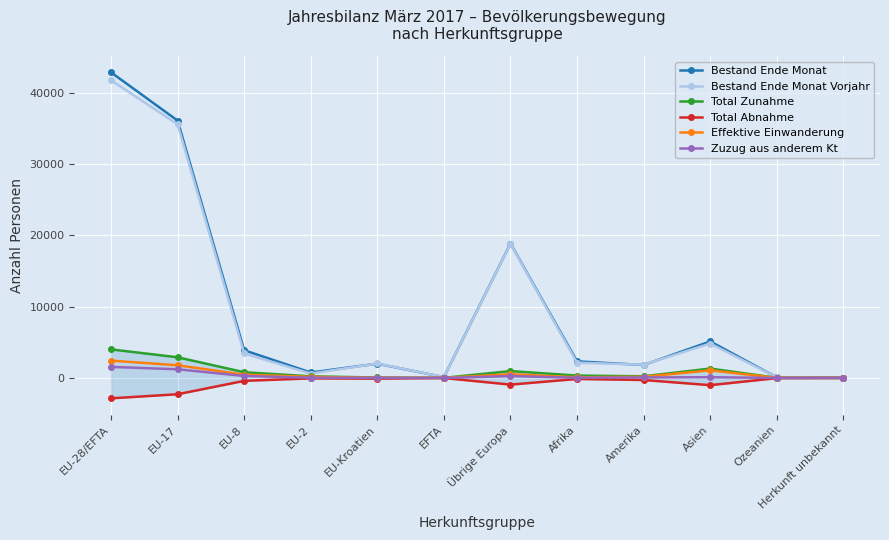

Which series has the largest total across all categories?

Bestand Ende Monat